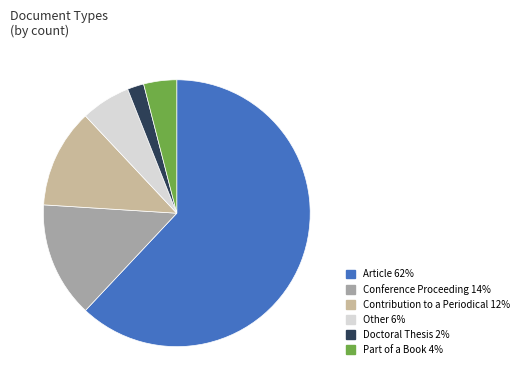

Does Article account for over 50% of the chart?

Yes